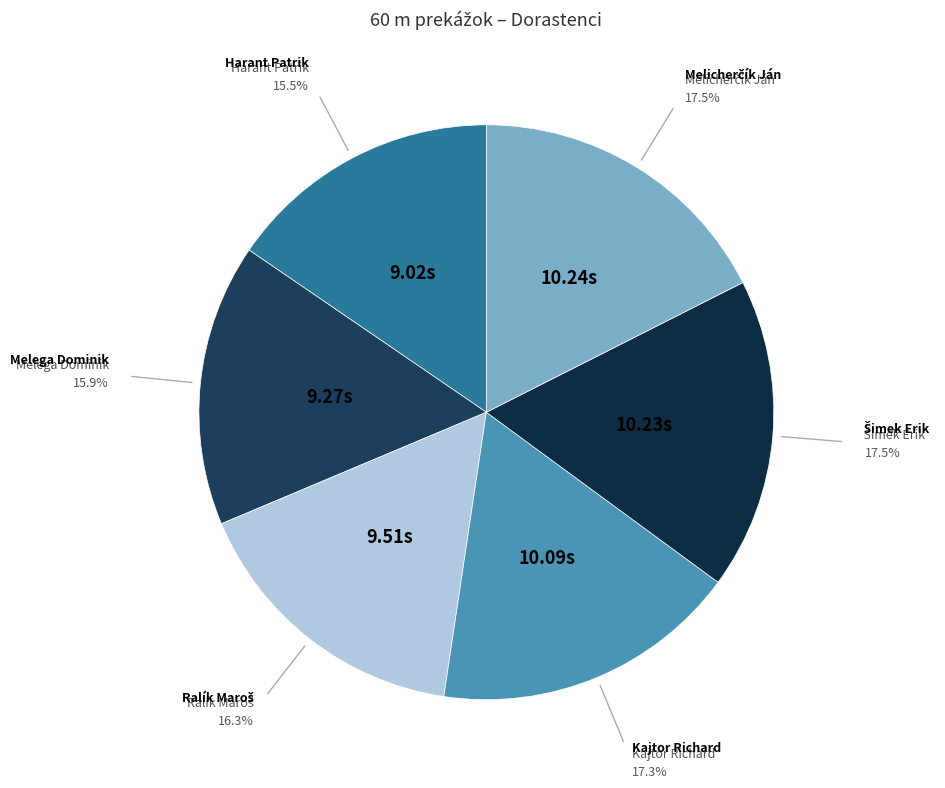

Rank the categories by value from highest to lowest.

Melicherčík Ján, Šimek Erik, Kajtor Richard, Ralík Maroš, Melega Dominik, Harant Patrik